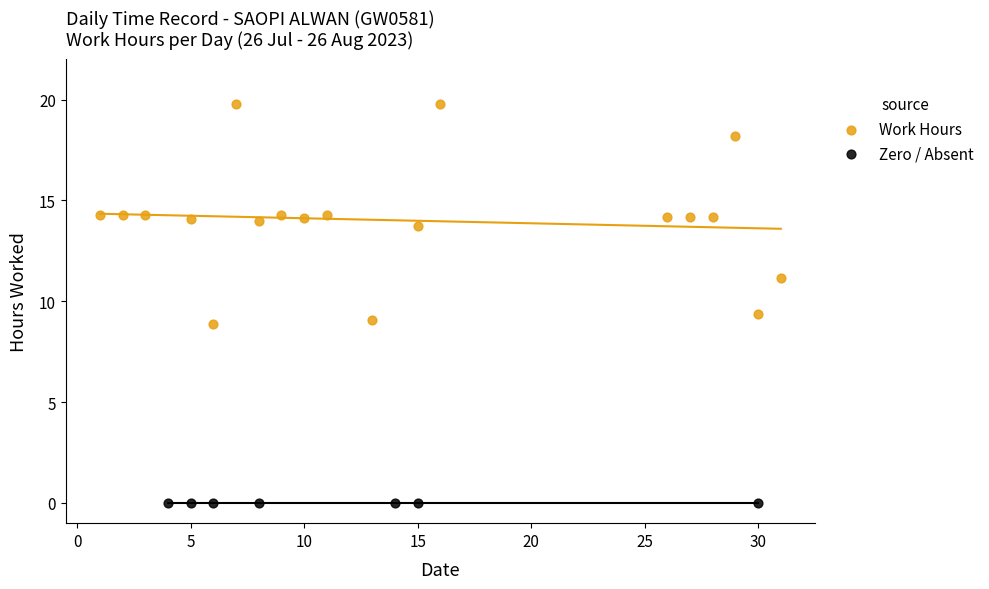

Which series reaches the minimum Y coordinate?

Zero / Absent